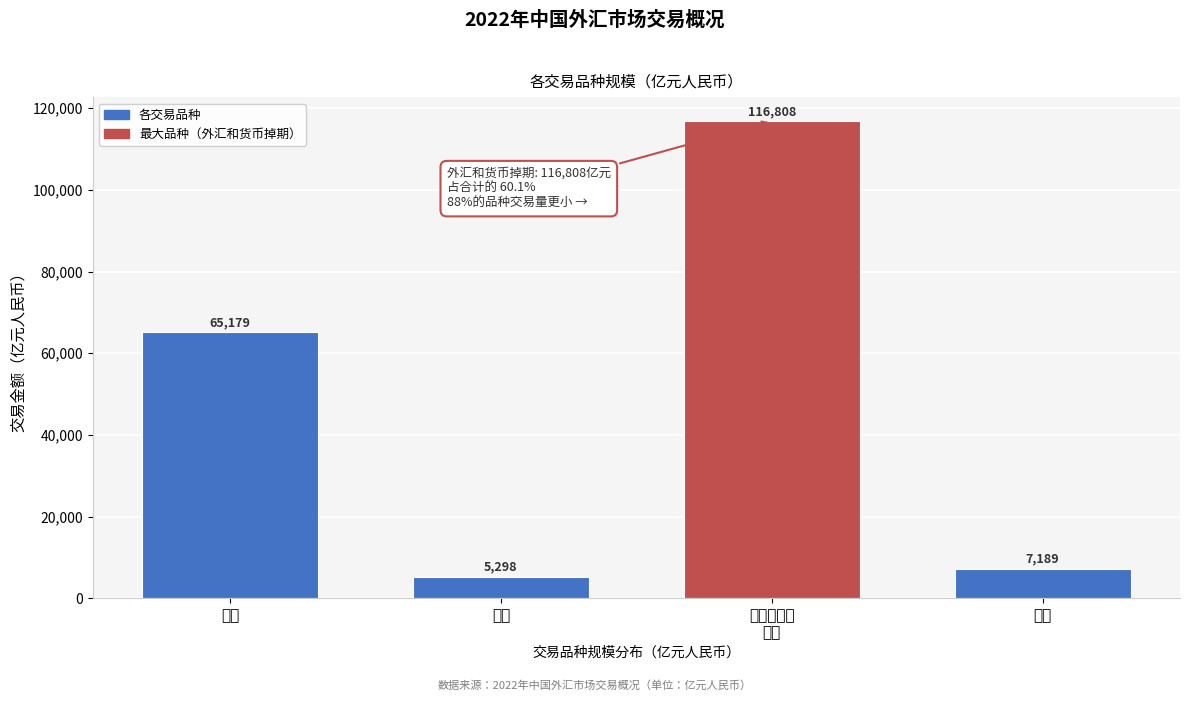

What is the ratio of the value at 远期 to the value at 期权?

0.7